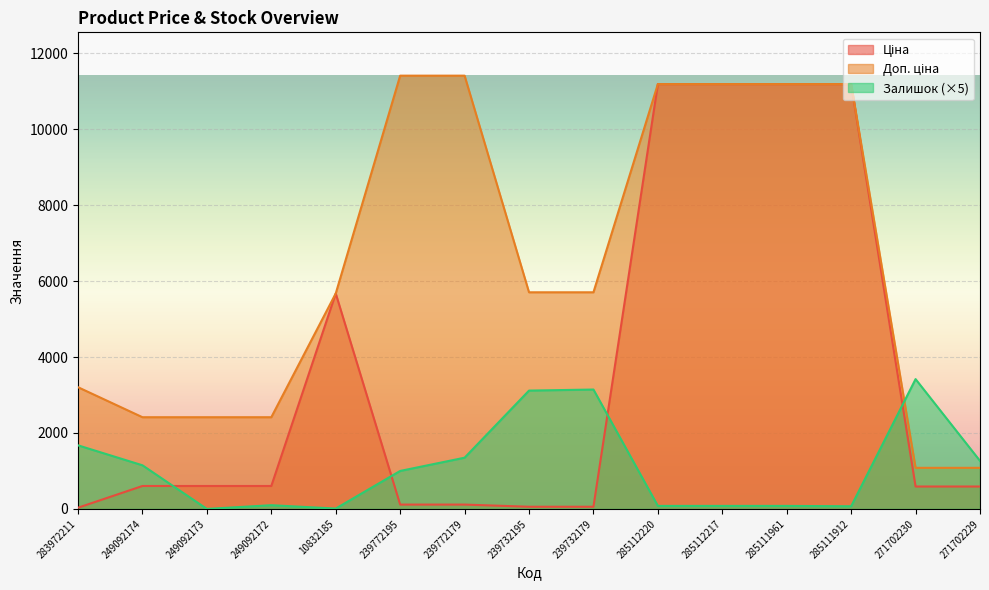

Which series changed the most between 249092174 and 10832185?

Ціна